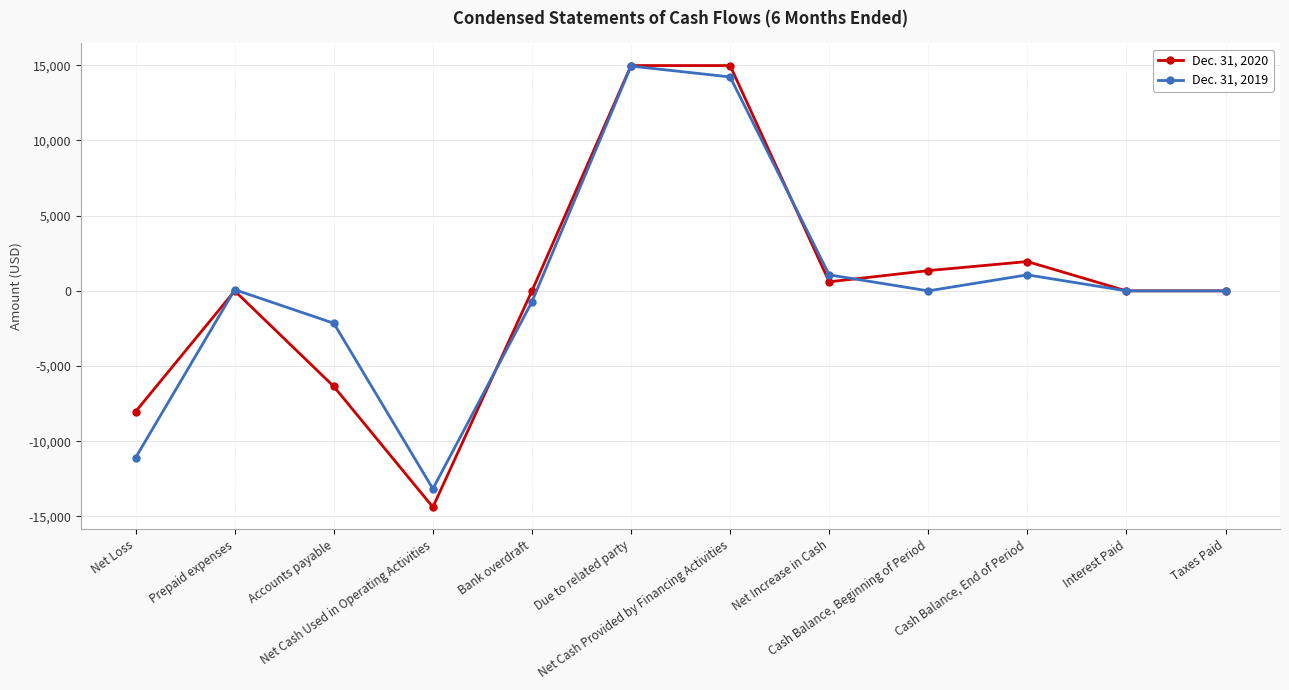

True or false: Dec. 31, 2020 has more than 0 points higher than both neighbors.

True